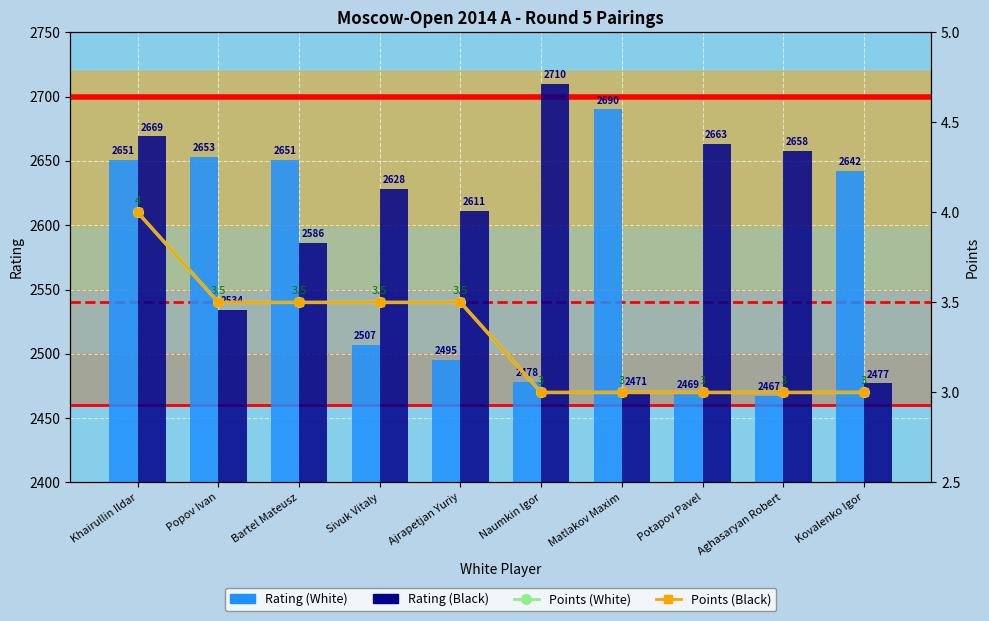

At which label does Rating (Black) reach its peak?

Naumkin Igor